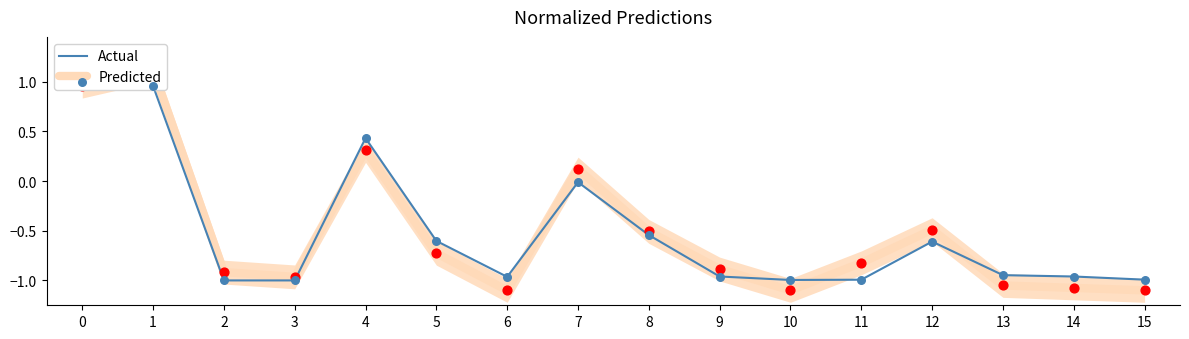

At how many categories does at least one series exceed 0?

4